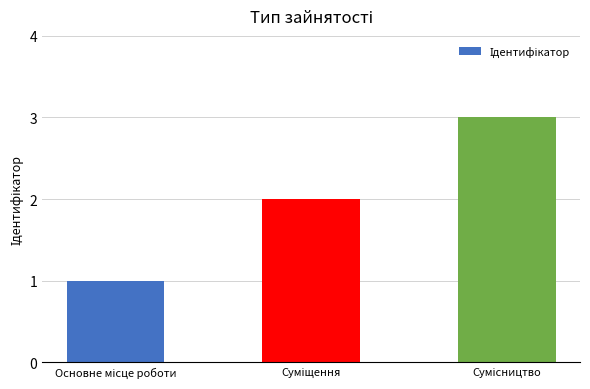

What is the greatest value displayed?

3